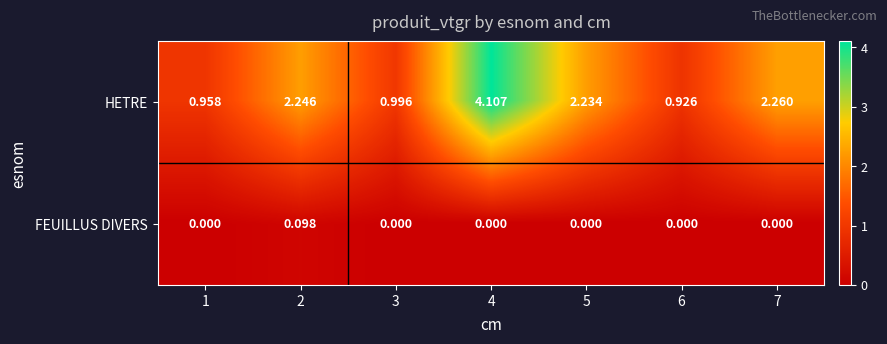

Rank the series at 5 from lowest to highest value.

FEUILLUS DIVERS, HETRE